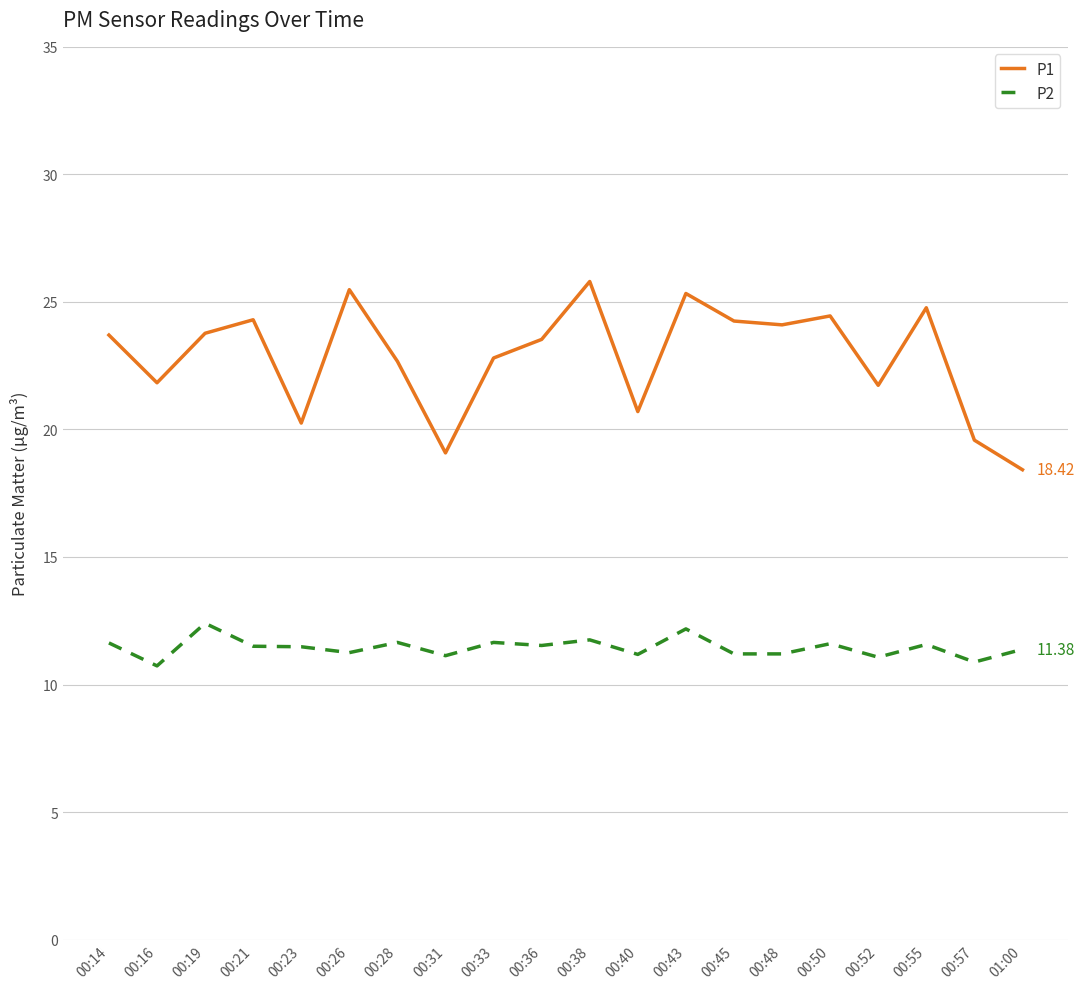

The value of P1 at 00:23 is 12.8. True or false?

False